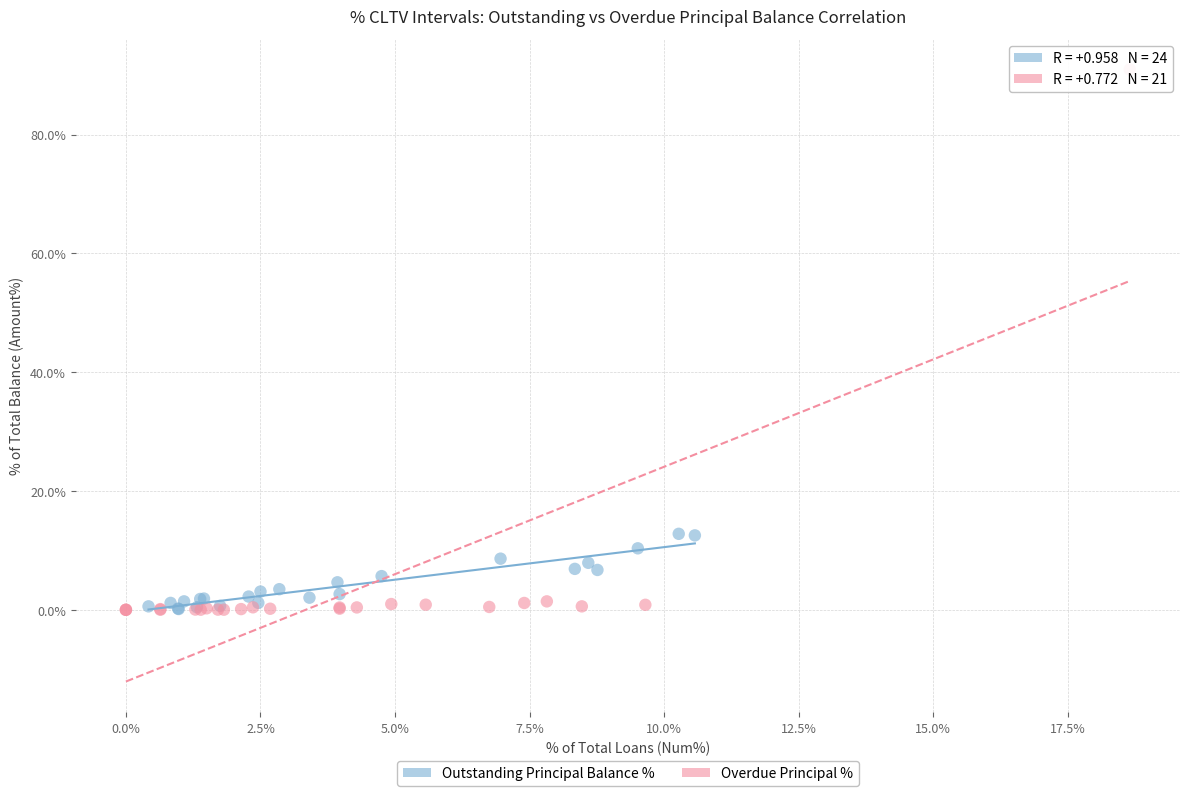

Which series has the largest Y range (max minus min)?

Overdue Principal %